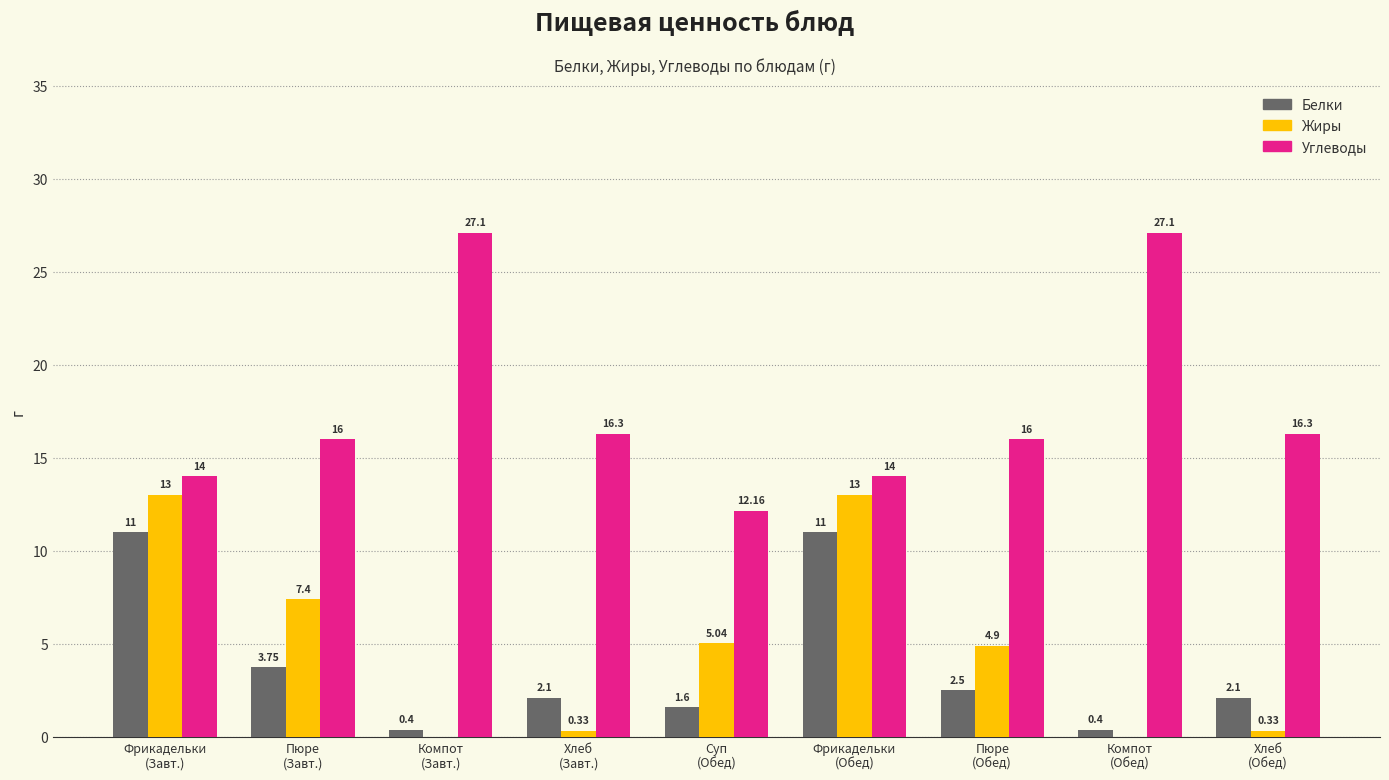

What is the total value across all series at Пюре
(Обед)?

23.4